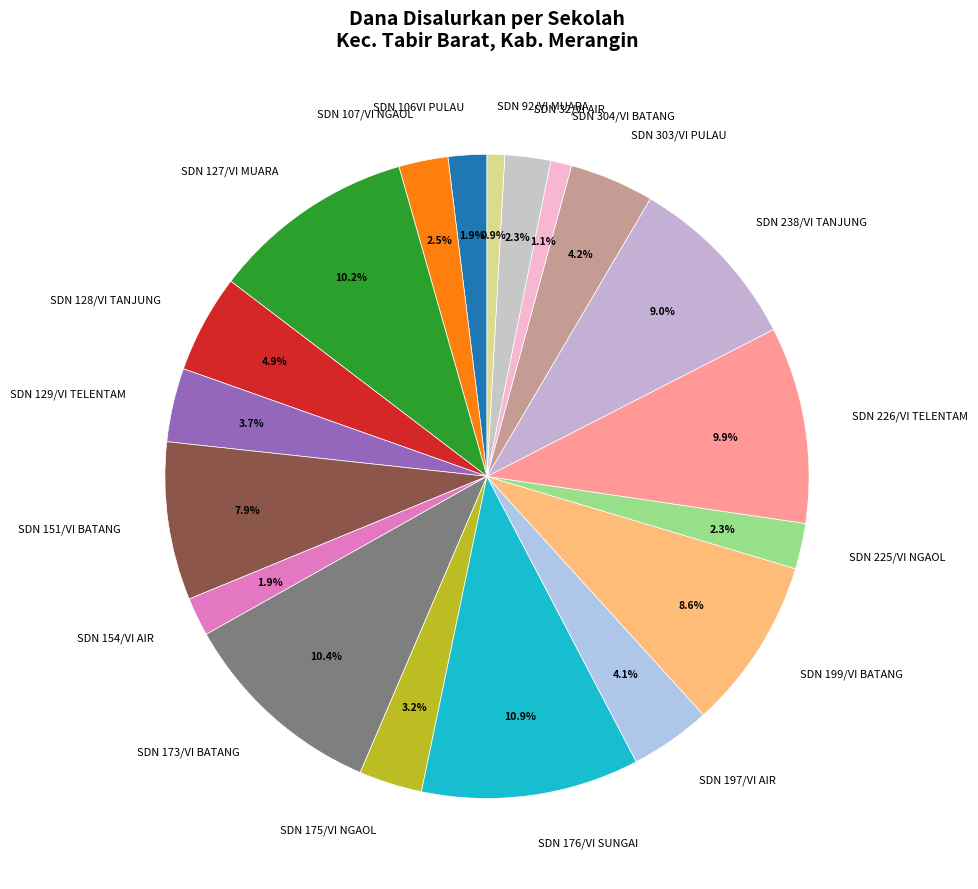

What percentage is NOT represented by SDN 225/VI NGAOL?

97.7%